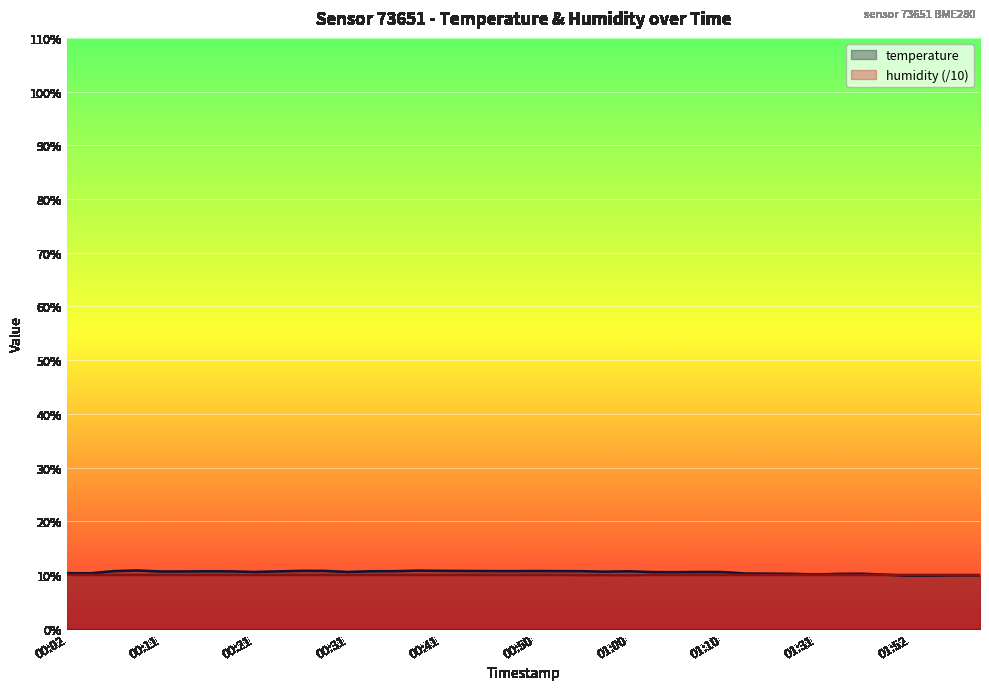

Which series has the largest total across all categories?

temperature